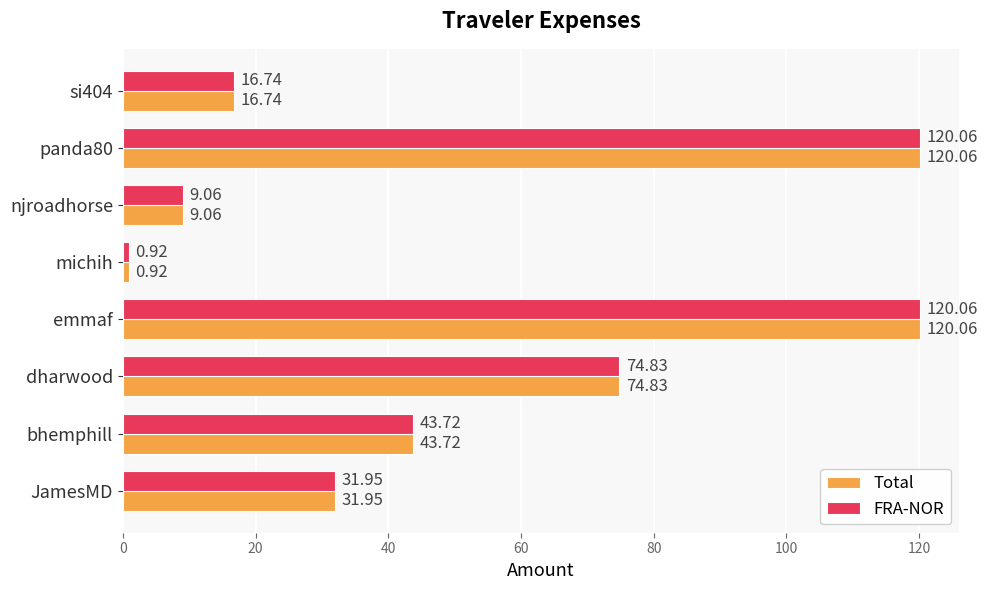

What is the difference between the maximum and minimum values in the FRA-NOR series?

119.1